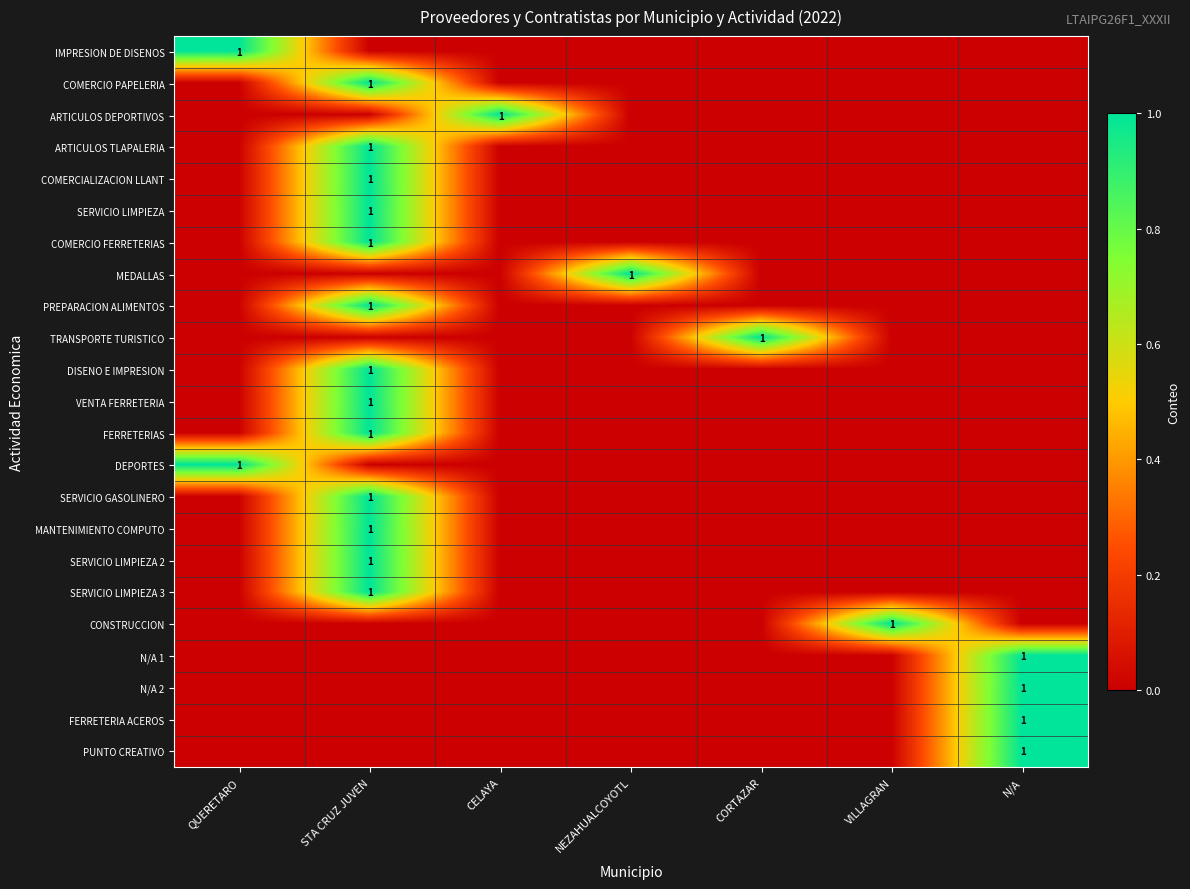

Which series has the largest range (max minus min)?

IMPRESION DE DISENOS